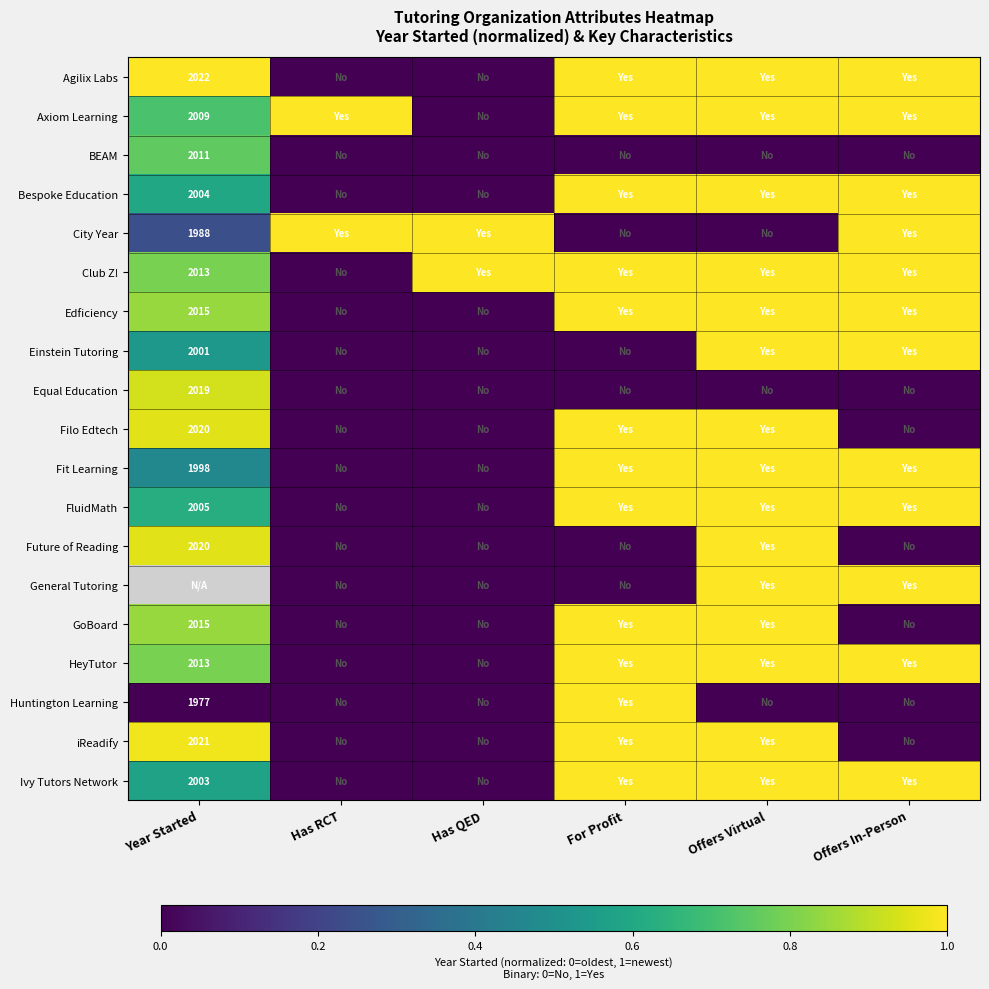

True or false: Club Z! has a value of 3148 at Year Started.

False